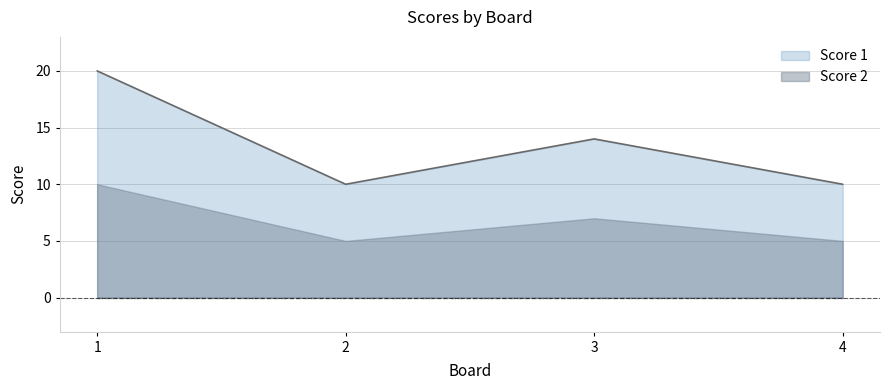

True or false: the data has more than 2 interior local peaks.

False